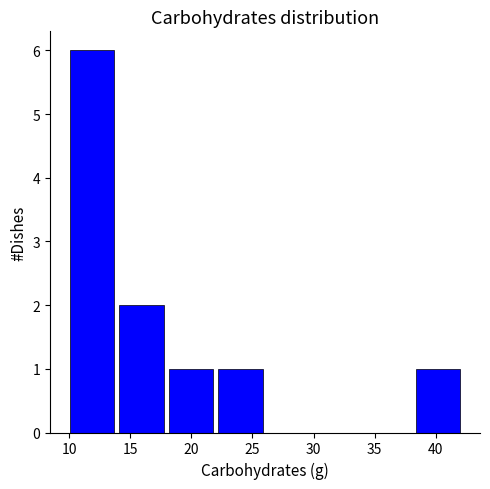

How tall is the bar that spans 10 to 14 on the x-axis? Neither the bar edges nor the heights are printed on the chart, so give them approximately, as read against the axes.

6